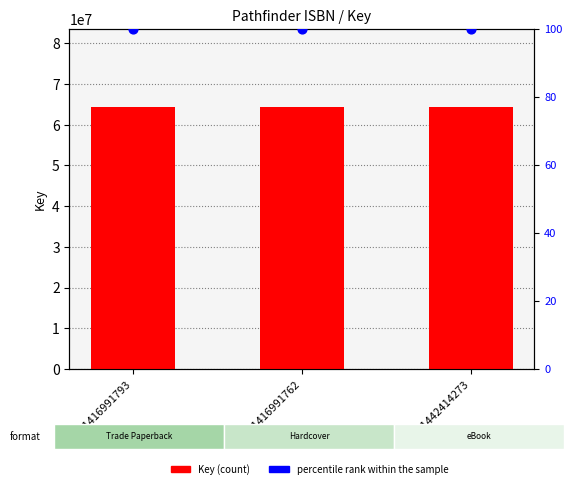

What is the total value across all series at 9781416991793?

64251139